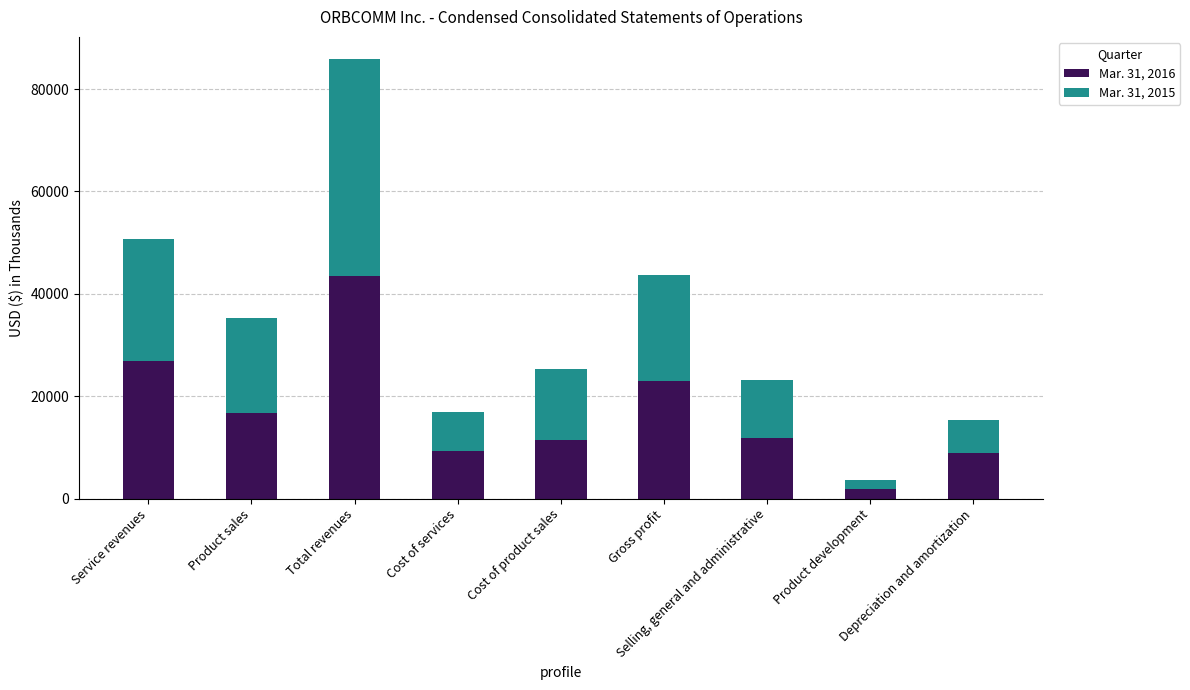

What are all the series names shown in the legend?

Mar. 31, 2016, Mar. 31, 2015